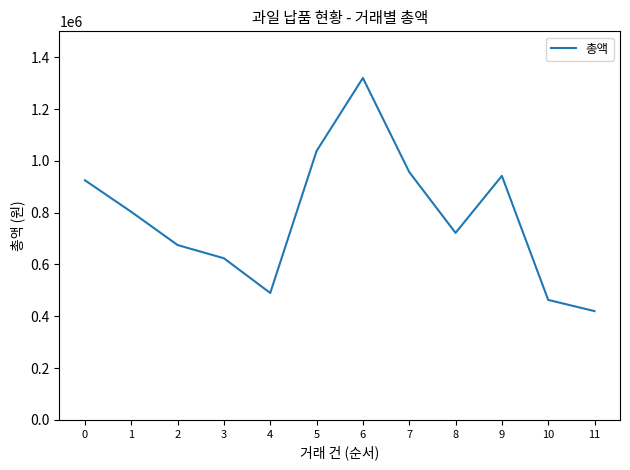

How many lines are shown in the chart?

1